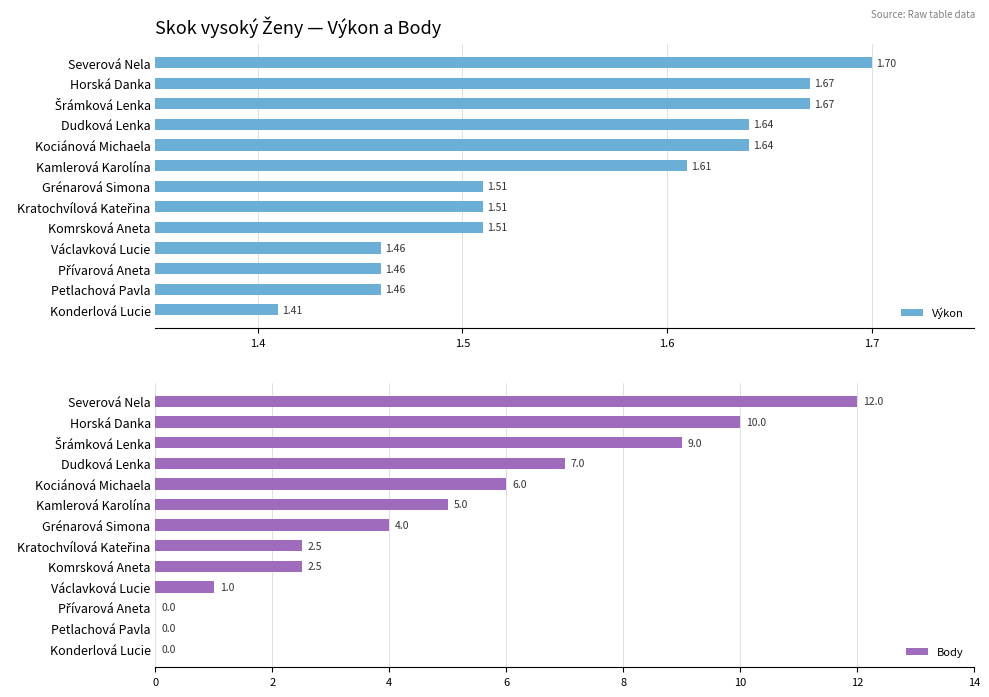

What is the value of the Výkon bar at the 12th from the left?

1.5